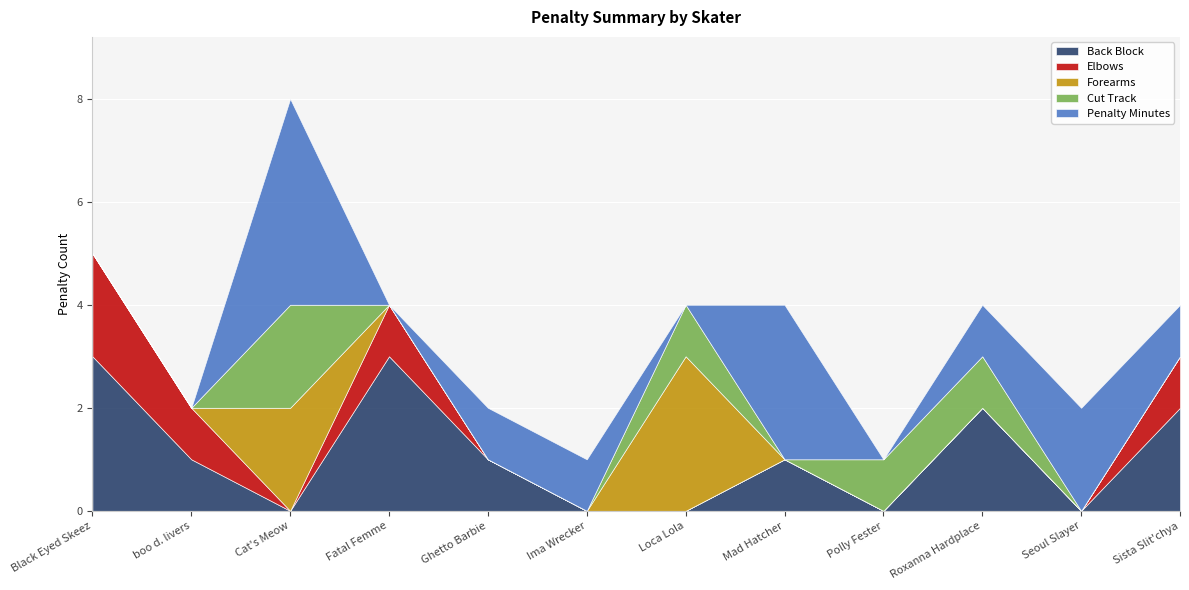

How many values in the Forearms series exceed 0?

2